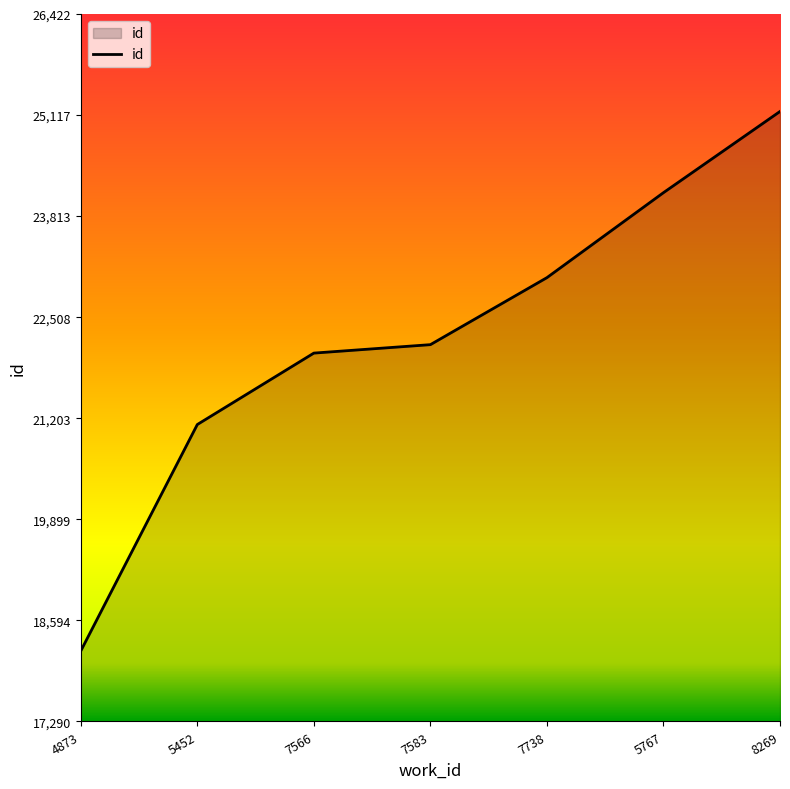

What is the sum of the values at 4873 and 7583?

40354